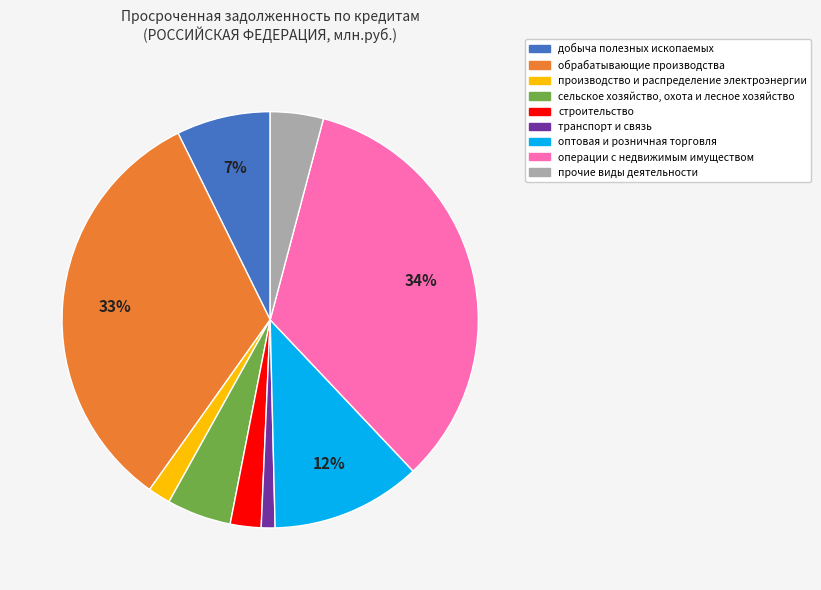

Which category has the biggest portion of the pie?

операции с недвижимым имуществом